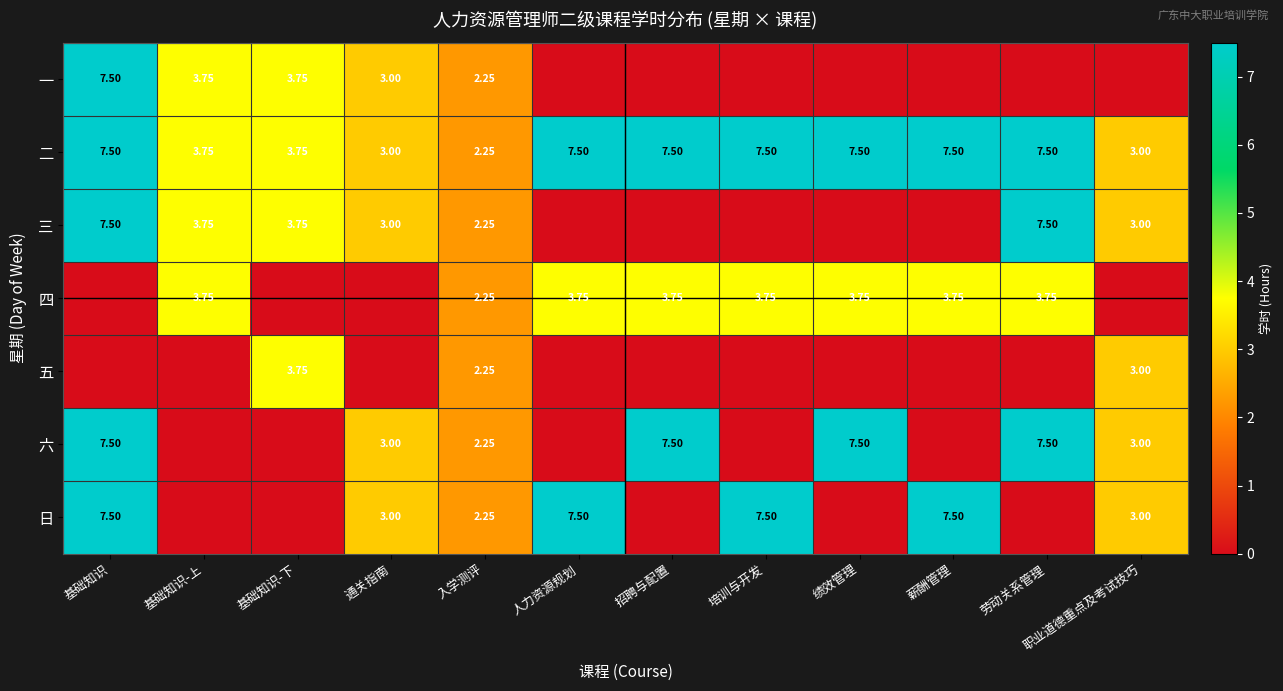

How many values in the 二 series exceed 7?

7